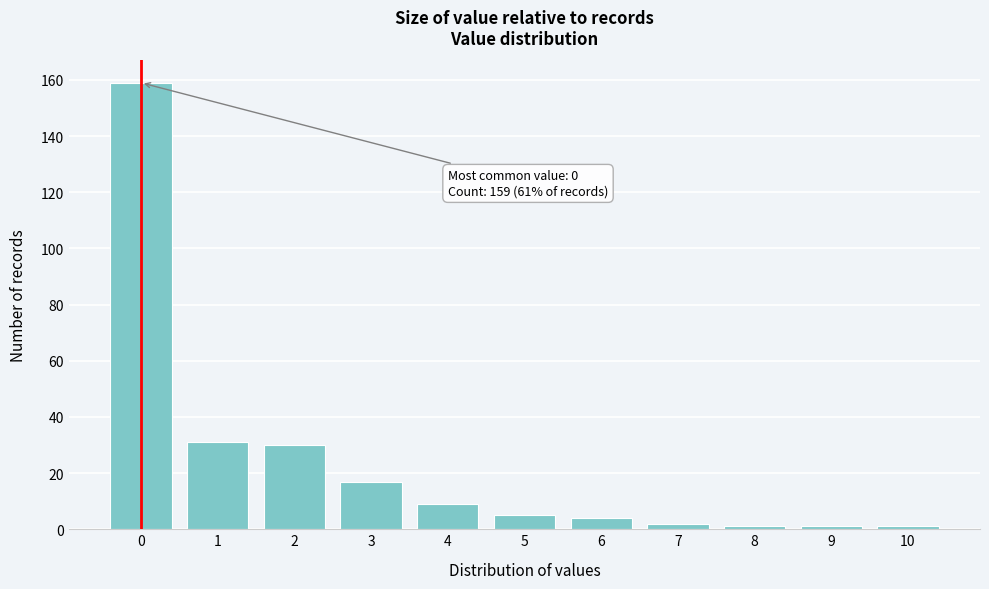

Reading left to right, list all the values displayed in this chart.

159	31	30	17	9	5	4	2	1	1	1